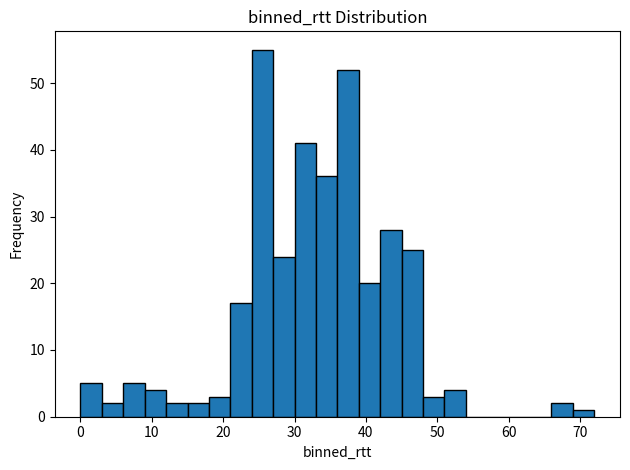

Read against the x-axis, roughly where is the centre of the tallest bar?

26